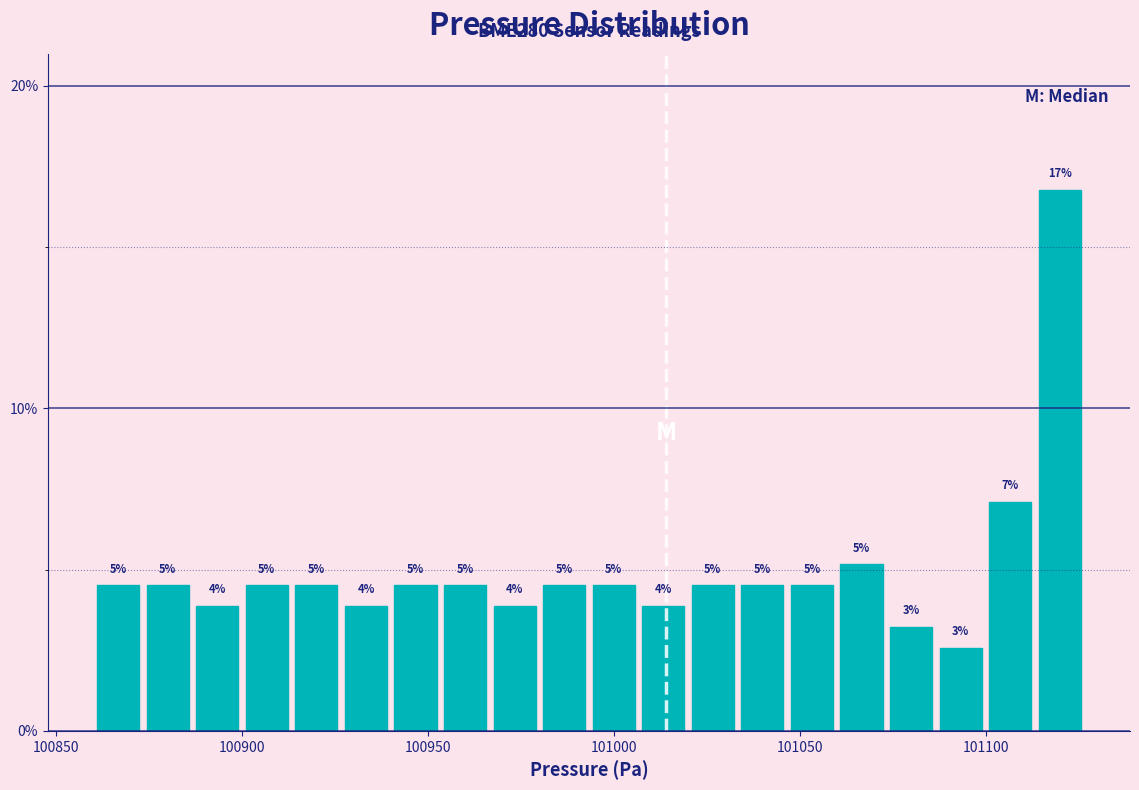

Around what value on the x-axis is the tallest bar? Give the approximate position of its centre, as read against the axis.

101120